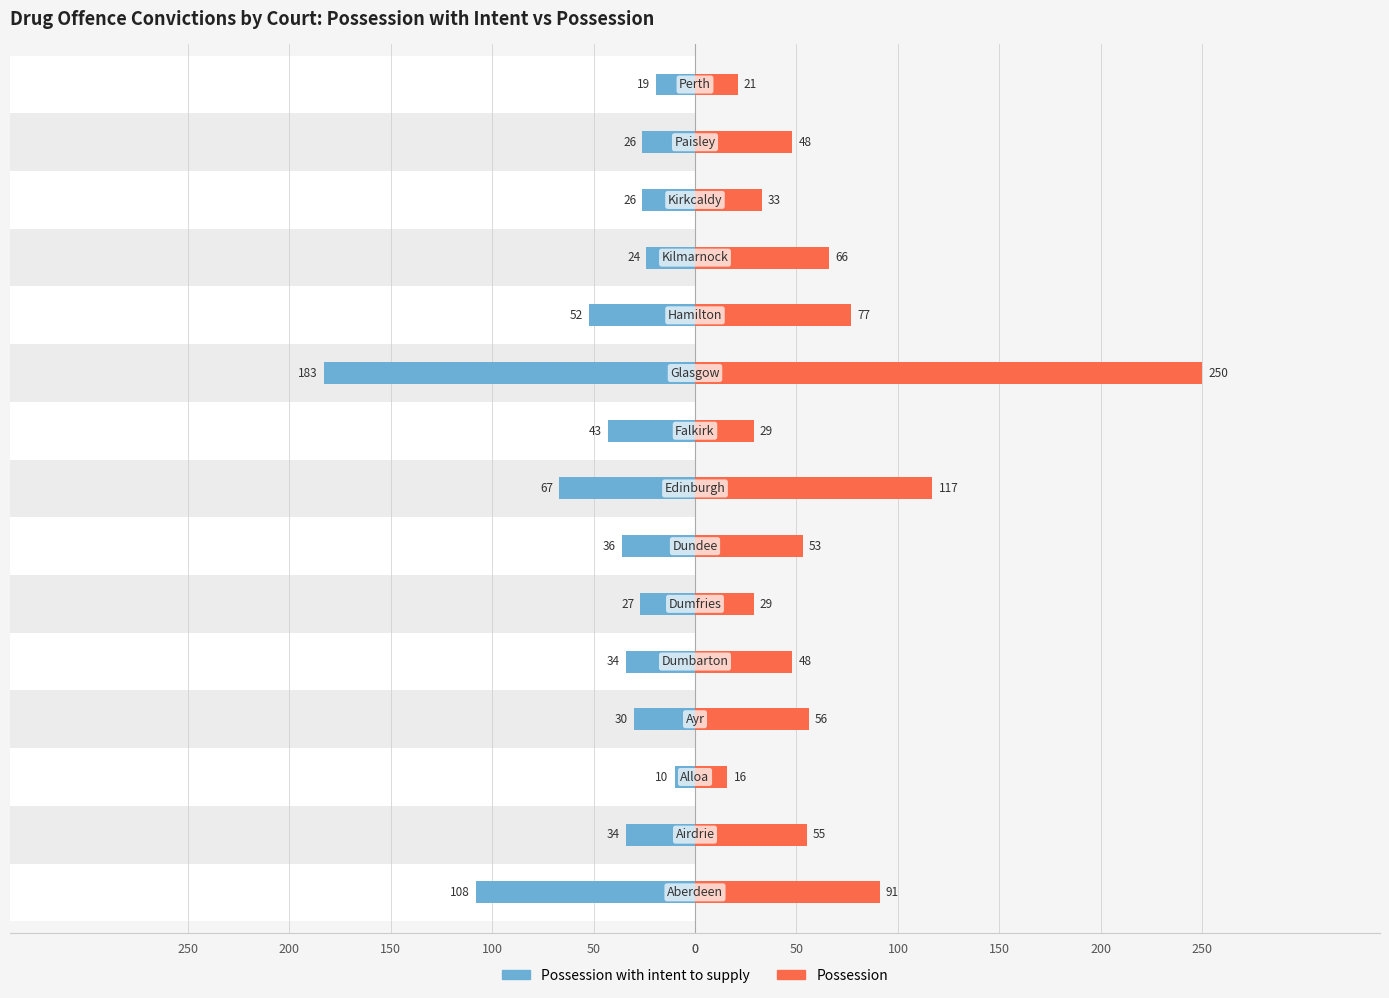

List the series in order of their overall mean, lowest first.

Possession with intent to supply, Possession